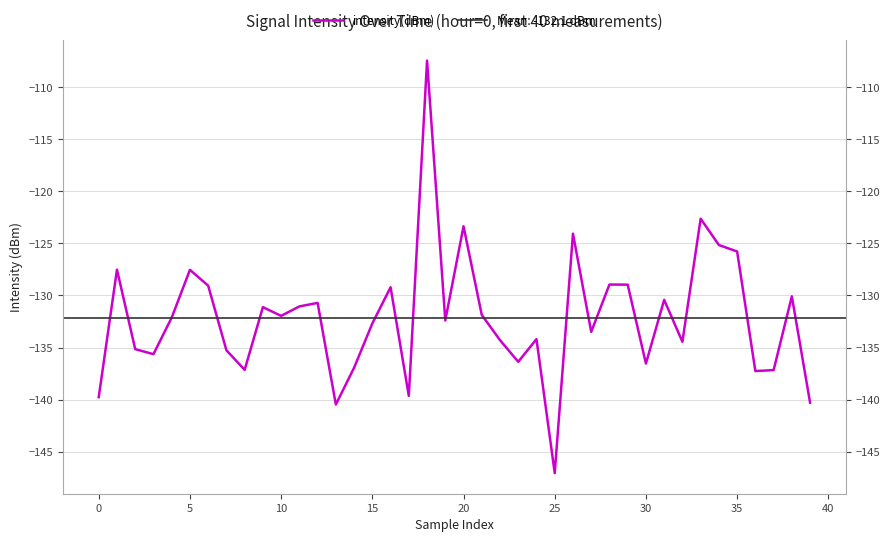

Reading right to left, list all the values displayed in this chart.

-140.3	-130.1	-137.2	-137.3	-125.8	-125.2	-122.6	-134.4	-130.4	-136.5	-129.0	-128.9	-133.5	-124.1	-147.1	-134.2	-136.4	-134.3	-131.9	-123.4	-132.4	-107.4	-139.6	-129.2	-132.7	-136.9	-140.5	-130.7	-131.1	-132.0	-131.1	-137.1	-135.3	-129.1	-127.5	-132.1	-135.6	-135.2	-127.5	-139.8